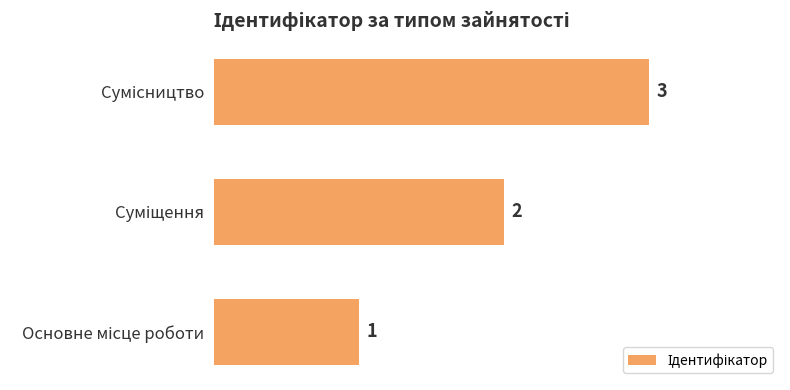

What is the sum of all values?

6